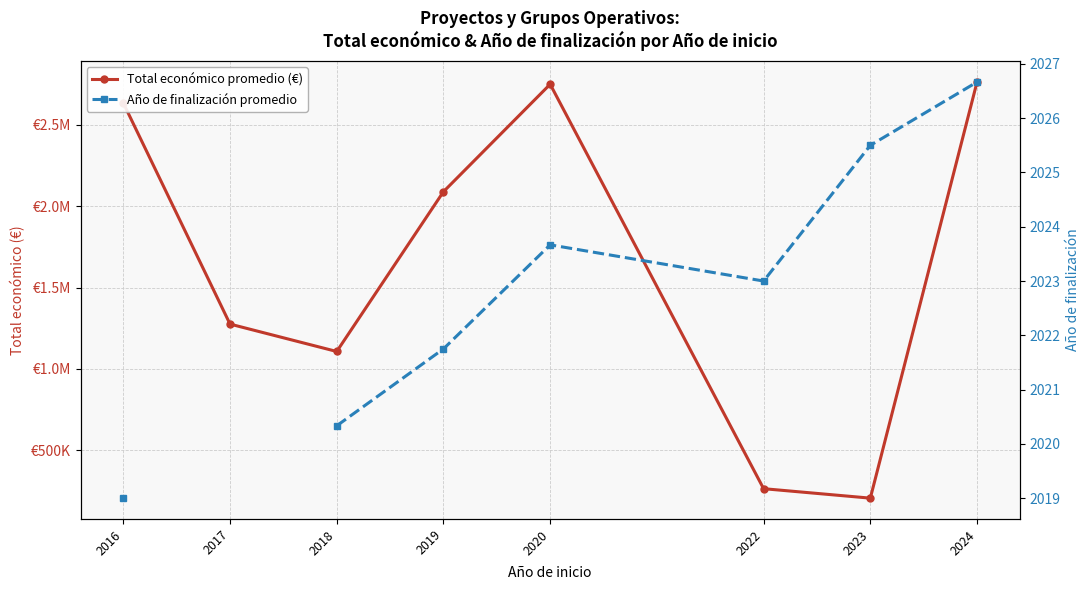

Which series has the largest range (max minus min)?

Total económico promedio (€)